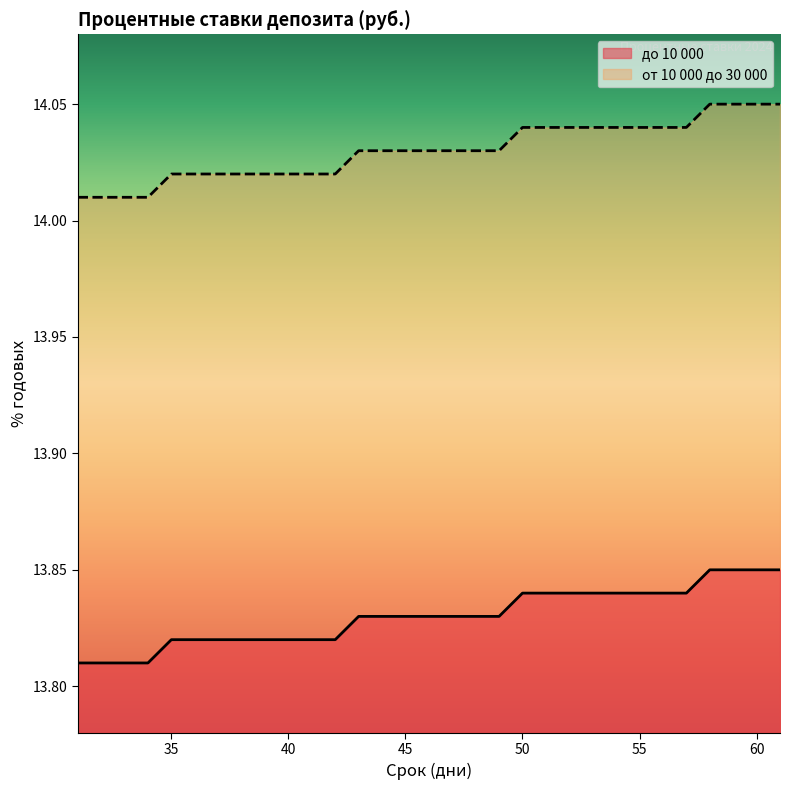

Which series has the largest total across all categories?

от 10 000 до 30 000